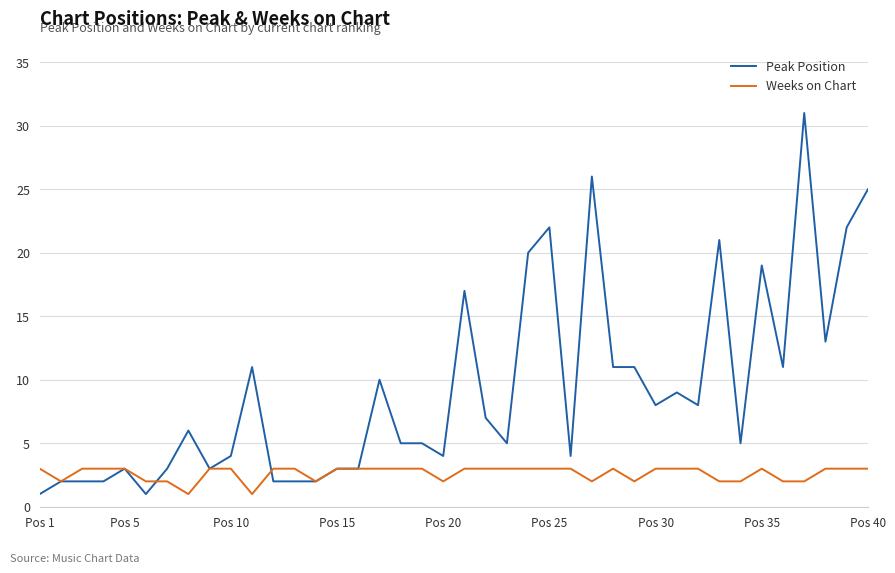

Which series has the largest total across all categories?

Peak Position